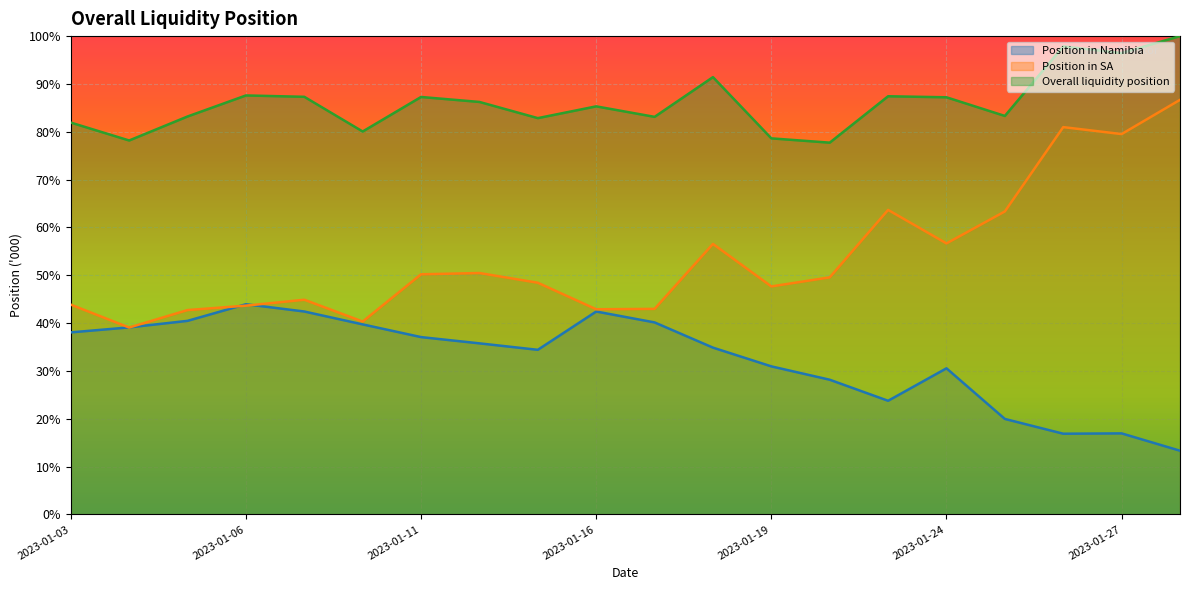

What is the greatest value displayed?

100.0